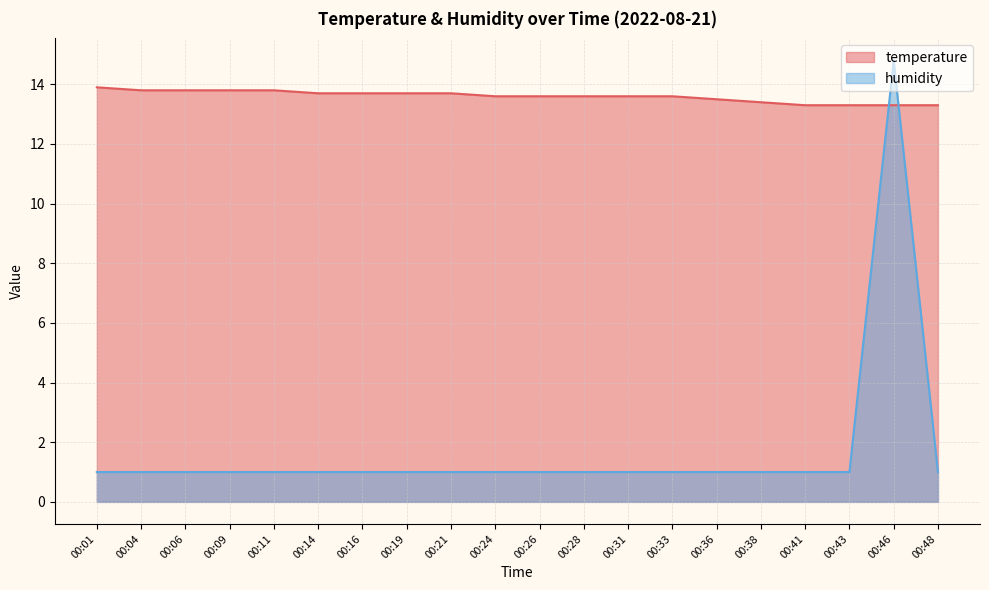

How many interior local peaks does the humidity series have?

1